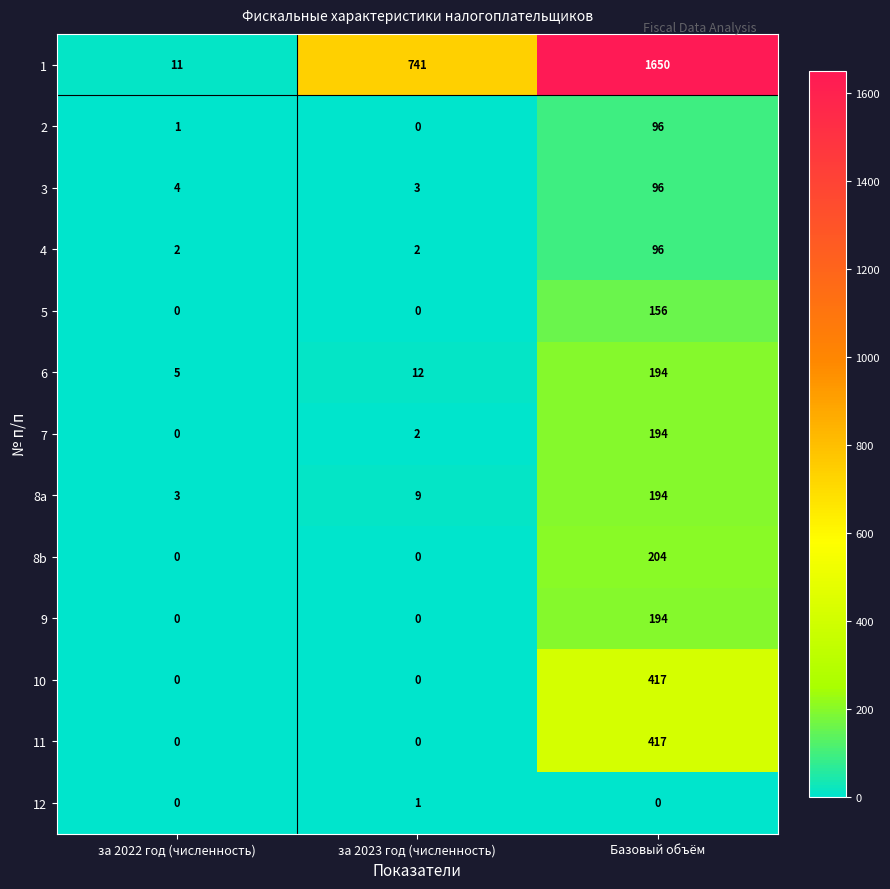

The value of 8b at за 2023 год (численность) is 89. True or false?

False